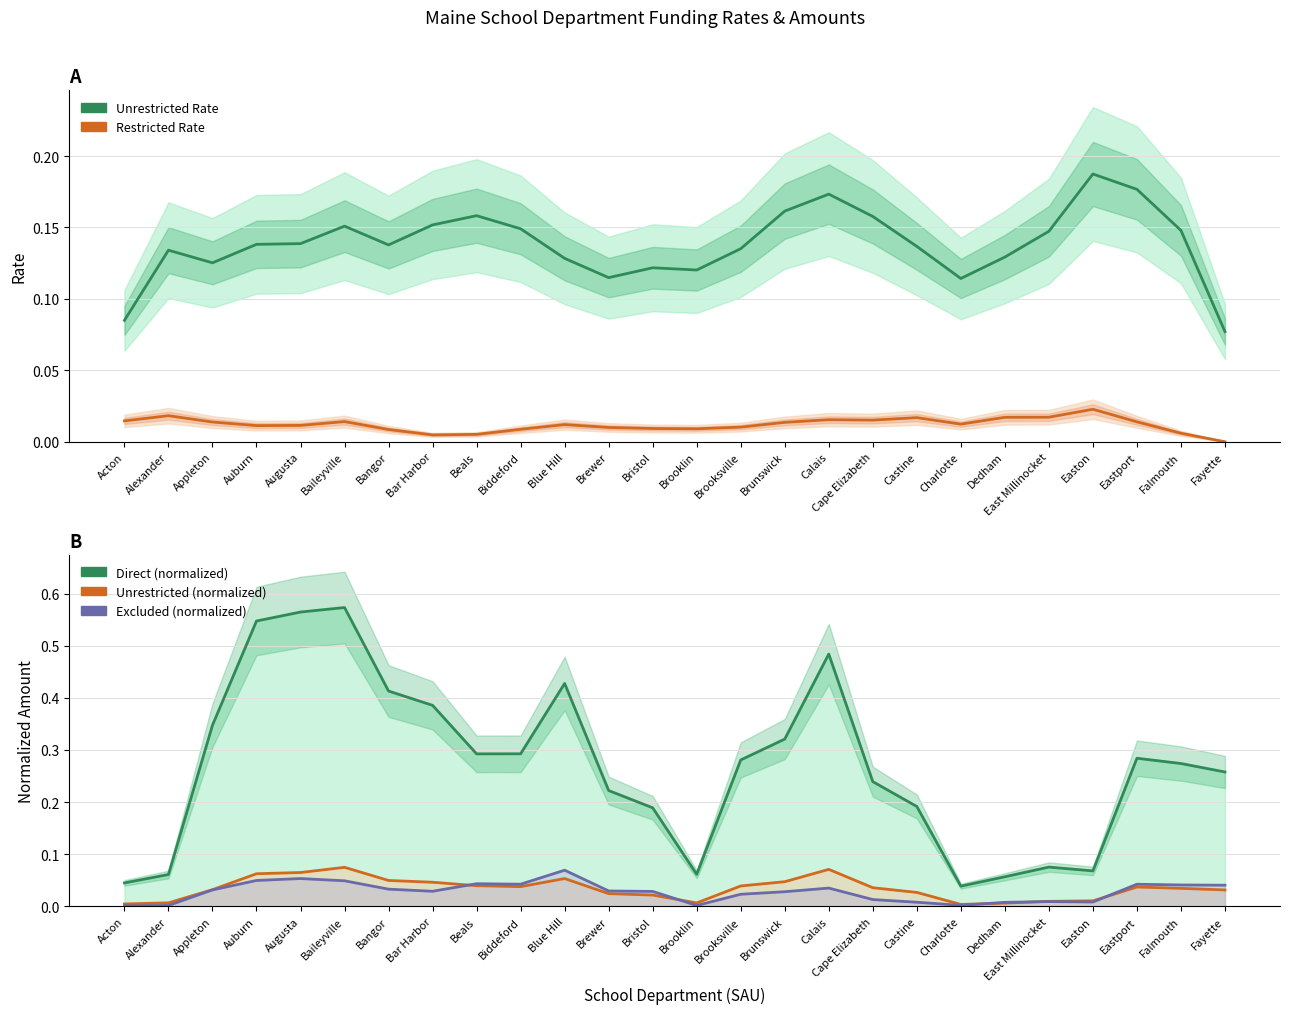

Is this an area chart (filled region under the line)?

No